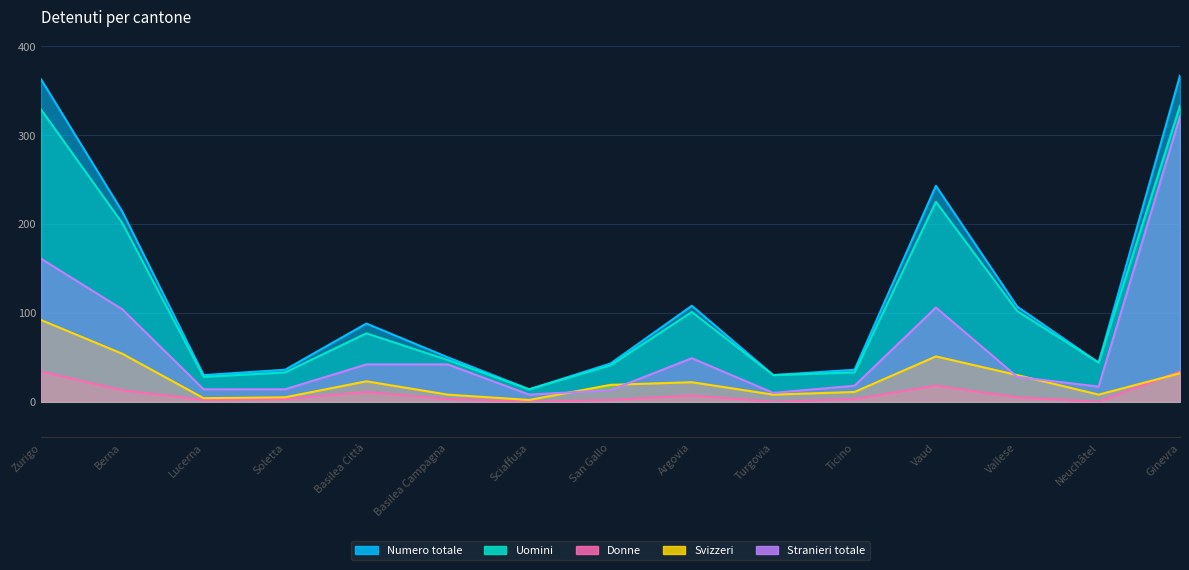

What position from the right is San Gallo?

8